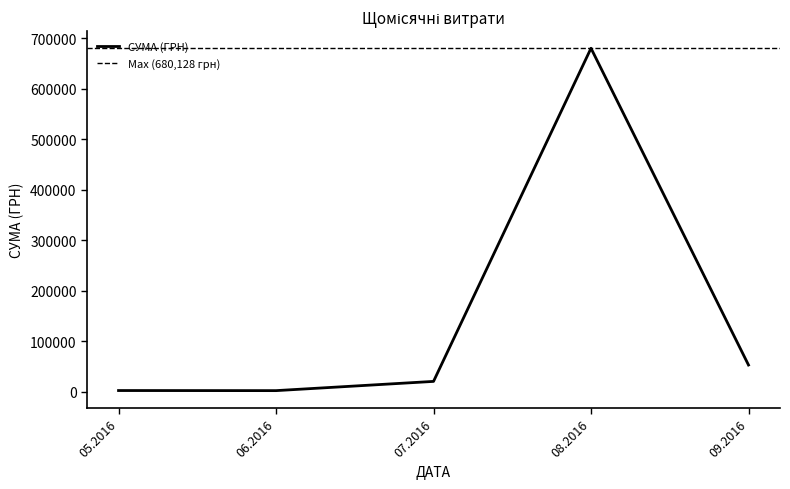

What is the highest value of the СУМА (ГРН) series?

680128.3